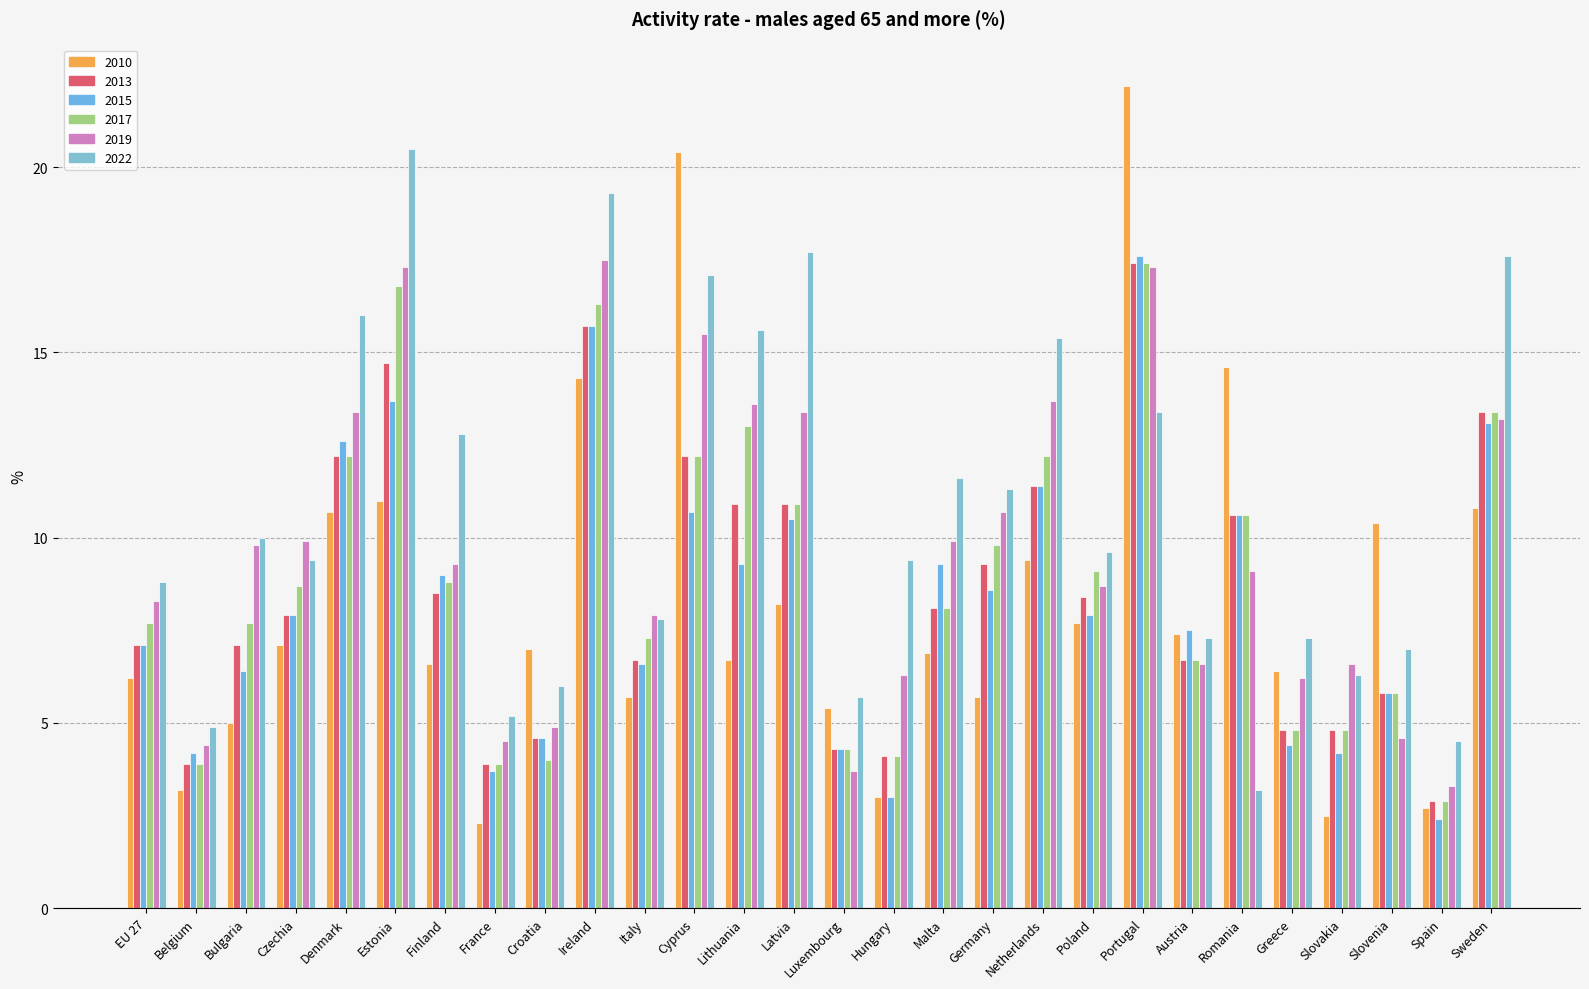

Reading right to left, list all the values displayed in this chart.

2010: 10.8	2.7	10.4	2.5	6.4	14.6	7.4	22.2	7.7	9.4	5.7	6.9	3.0	5.4	8.2	6.7	20.4	5.7	14.3	7.0	2.3	6.6	11.0	10.7	7.1	5.0	3.2	6.2
2013: 13.4	2.9	5.8	4.8	4.8	10.6	6.7	17.4	8.4	11.4	9.3	8.1	4.1	4.3	10.9	10.9	12.2	6.7	15.7	4.6	3.9	8.5	14.7	12.2	7.9	7.1	3.9	7.1
2015: 13.1	2.4	5.8	4.2	4.4	10.6	7.5	17.6	7.9	11.4	8.6	9.3	3.0	4.3	10.5	9.3	10.7	6.6	15.7	4.6	3.7	9.0	13.7	12.6	7.9	6.4	4.2	7.1
2017: 13.4	2.9	5.8	4.8	4.8	10.6	6.7	17.4	9.1	12.2	9.8	8.1	4.1	4.3	10.9	13.0	12.2	7.3	16.3	4.0	3.9	8.8	16.8	12.2	8.7	7.7	3.9	7.7
2019: 13.2	3.3	4.6	6.6	6.2	9.1	6.6	17.3	8.7	13.7	10.7	9.9	6.3	3.7	13.4	13.6	15.5	7.9	17.5	4.9	4.5	9.3	17.3	13.4	9.9	9.8	4.4	8.3
2022: 17.6	4.5	7.0	6.3	7.3	3.2	7.3	13.4	9.6	15.4	11.3	11.6	9.4	5.7	17.7	15.6	17.1	7.8	19.3	6.0	5.2	12.8	20.5	16.0	9.4	10.0	4.9	8.8